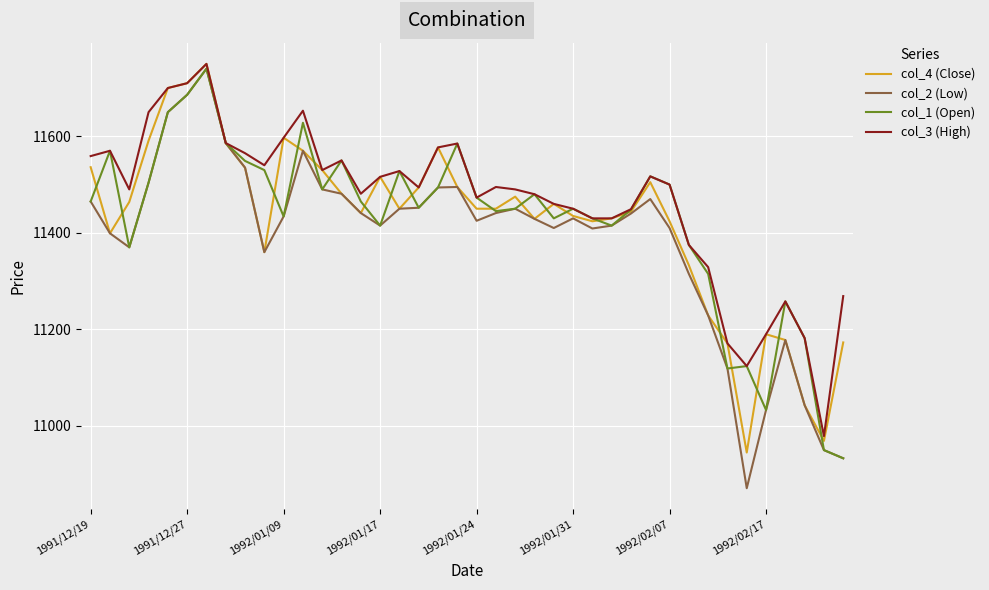

What is the highest value of the col_3 (High) series?

11750